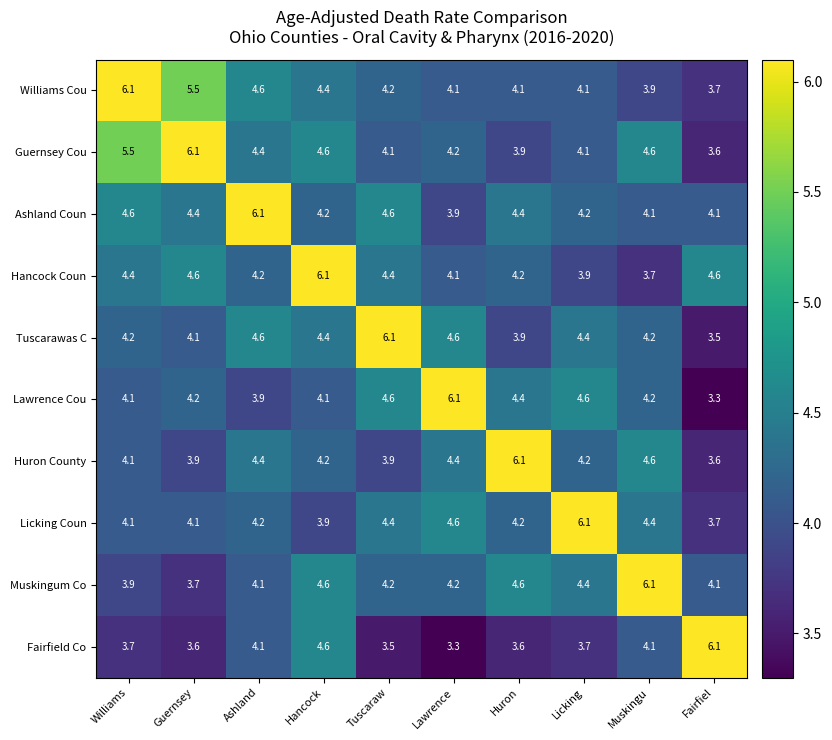

Is the value of Williams Cou at Williams greater than the value of Ashland Coun at Hancock?

Yes